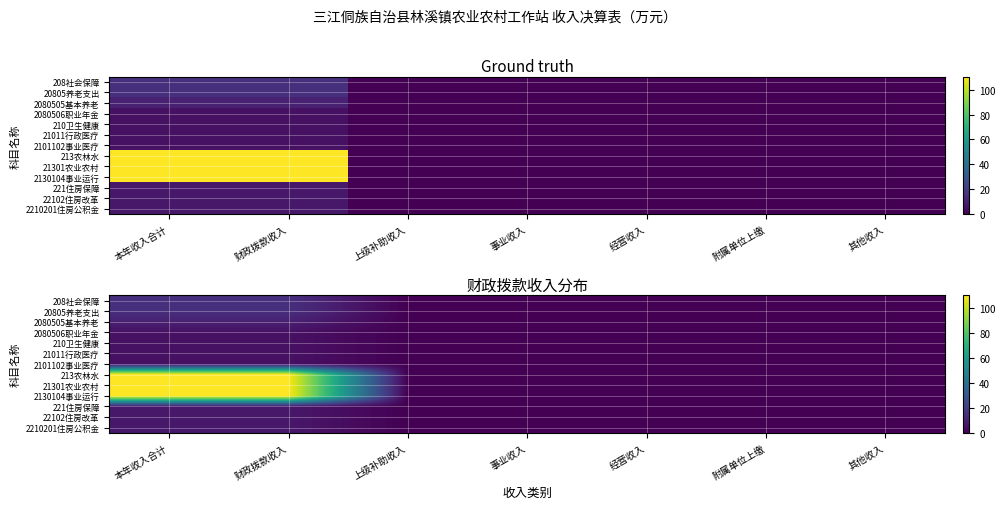

Is it true that 20805养老支出 equals 14.9 at 本年收入合计?

True